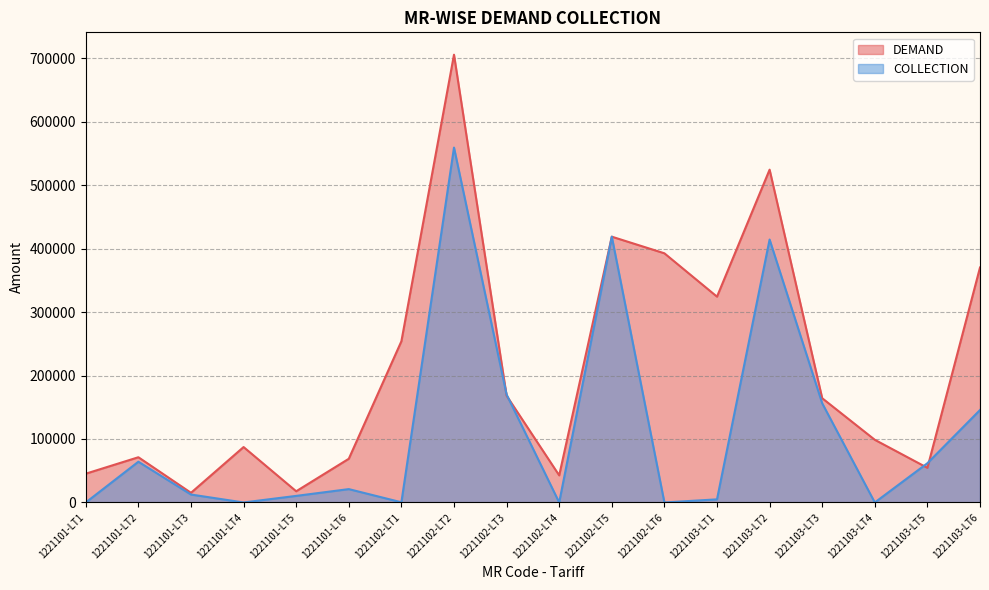

What is the maximum value shown in the chart?

705387.0